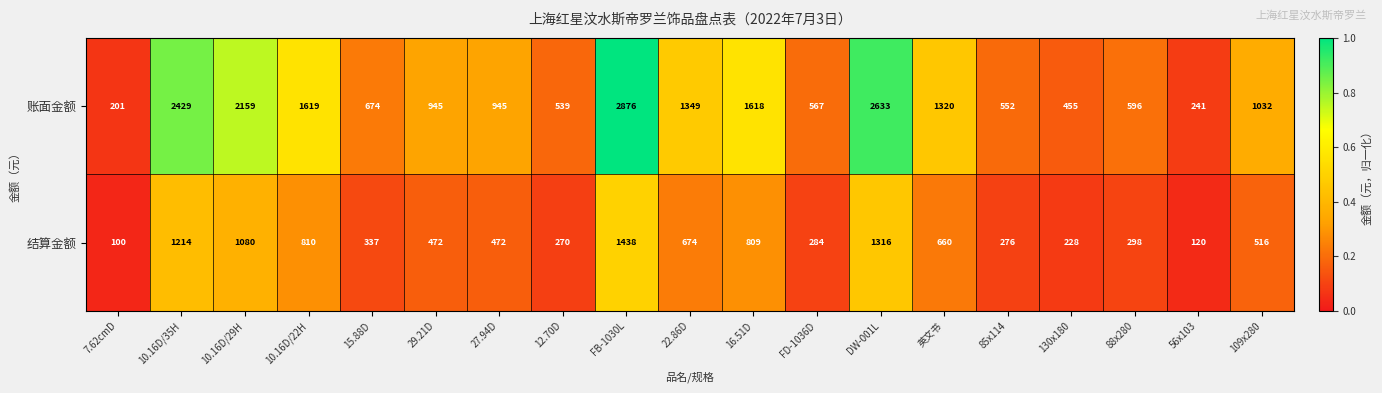

Is it true that 账面金额 equals 945 at 27.94D?

True